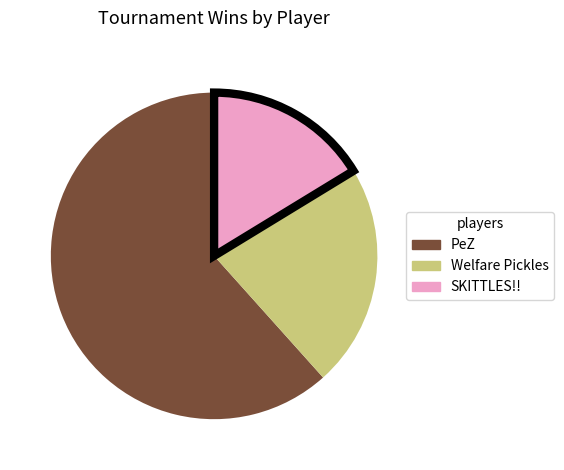

Is there any slice that represents more than half of the pie?

Yes